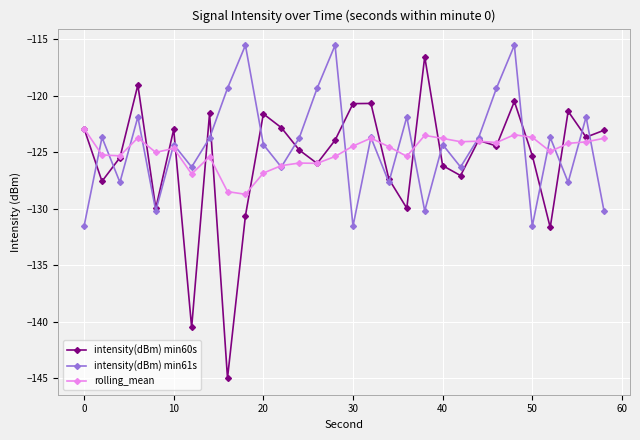

What is the value of the rolling_mean point at the 15th from the left?

-125.4